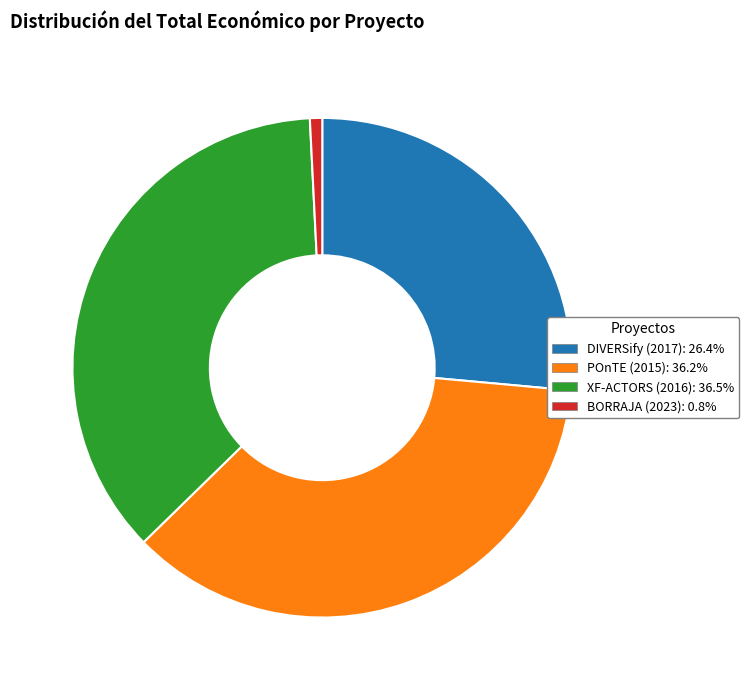

Approximately how many times larger is the value at XF-ACTORS (2016) compared to POnTE (2015)?

1.0